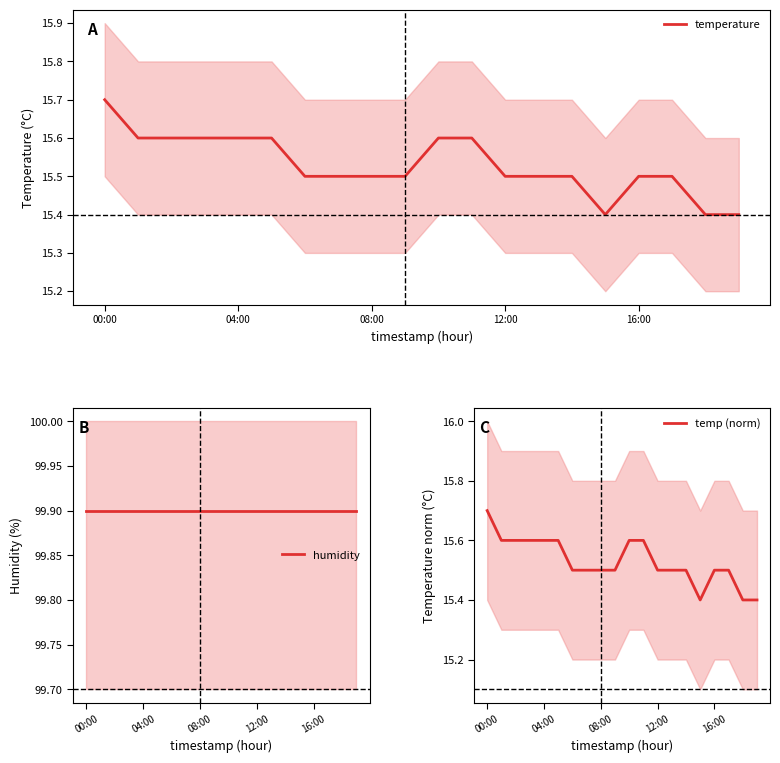

What is the greatest value displayed?

99.9